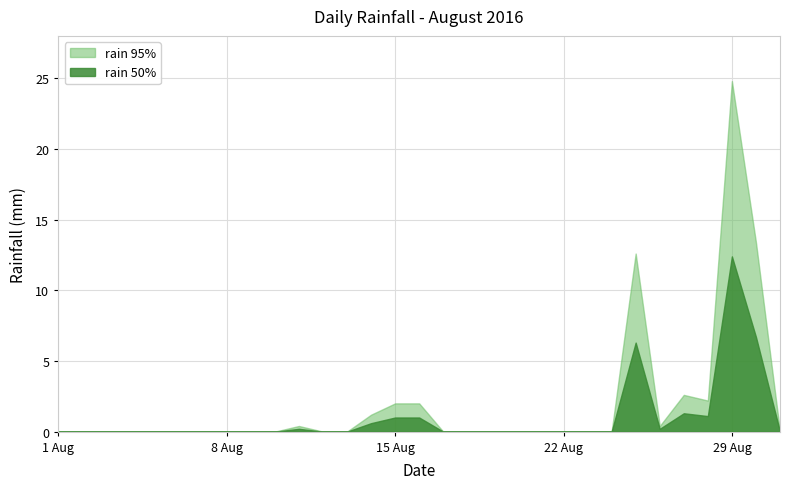

Which series changed the most between 2016-08-17 and 2016-08-28?

rain 95%